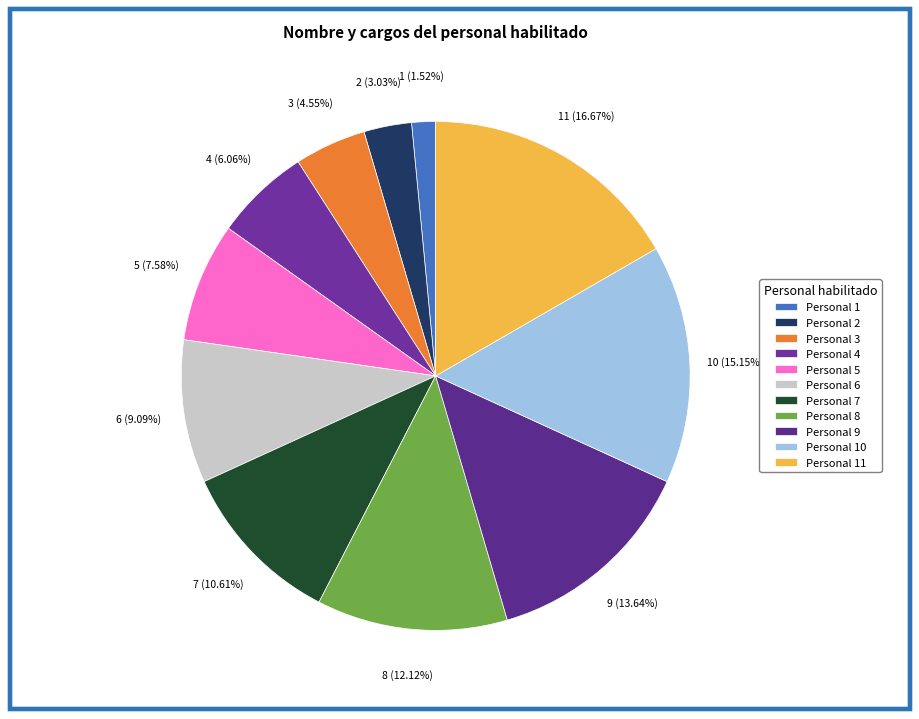

How many segments does this pie chart have?

11